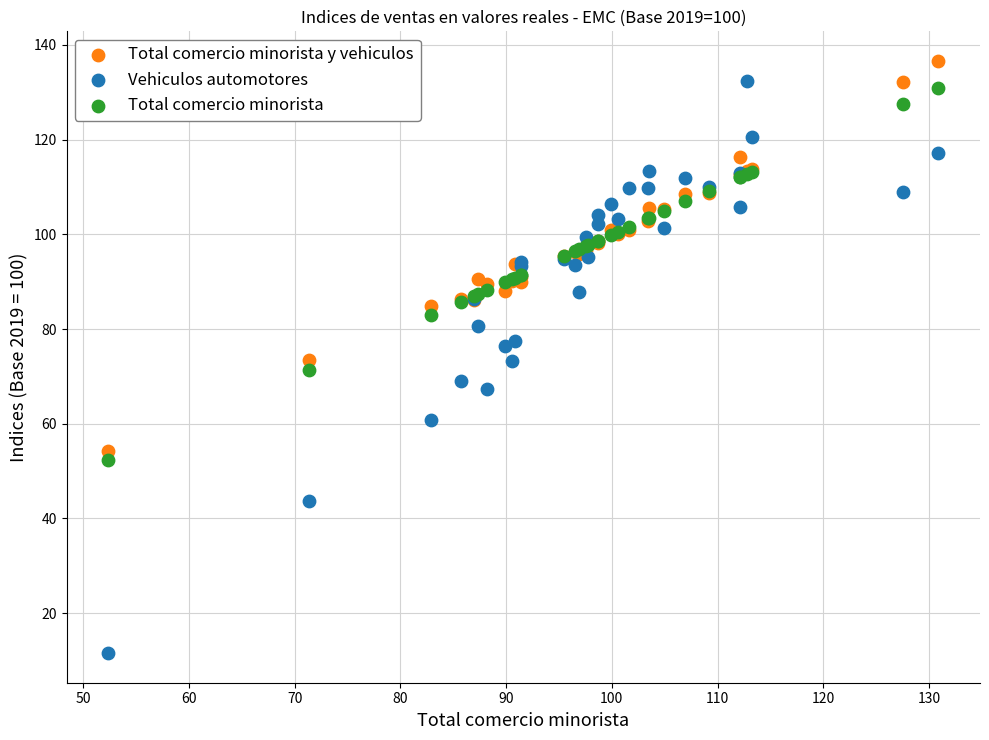

What are all the series names shown in the legend?

Total comercio minorista y vehiculos, Vehiculos automotores, Total comercio minorista